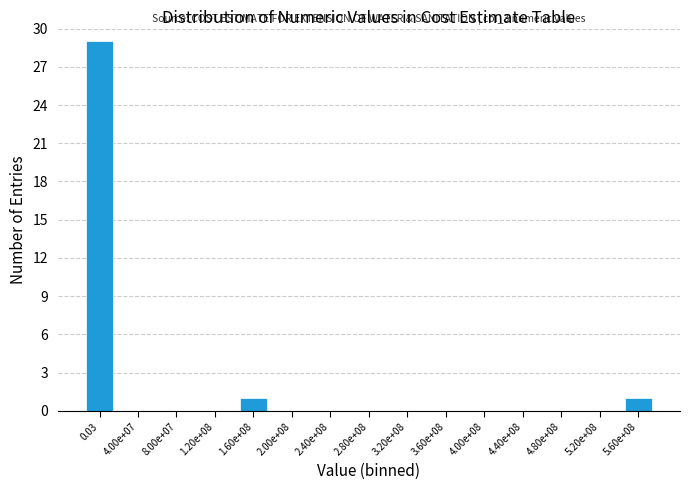

Reading left to right, what are all the values shown in this chart?

0.03=29	4.00e+07=0	8.00e+07=0	1.20e+08=0	1.60e+08=1	2.00e+08=0	2.40e+08=0	2.80e+08=0	3.20e+08=0	3.60e+08=0	4.00e+08=0	4.40e+08=0	4.80e+08=0	5.20e+08=0	5.60e+08=1